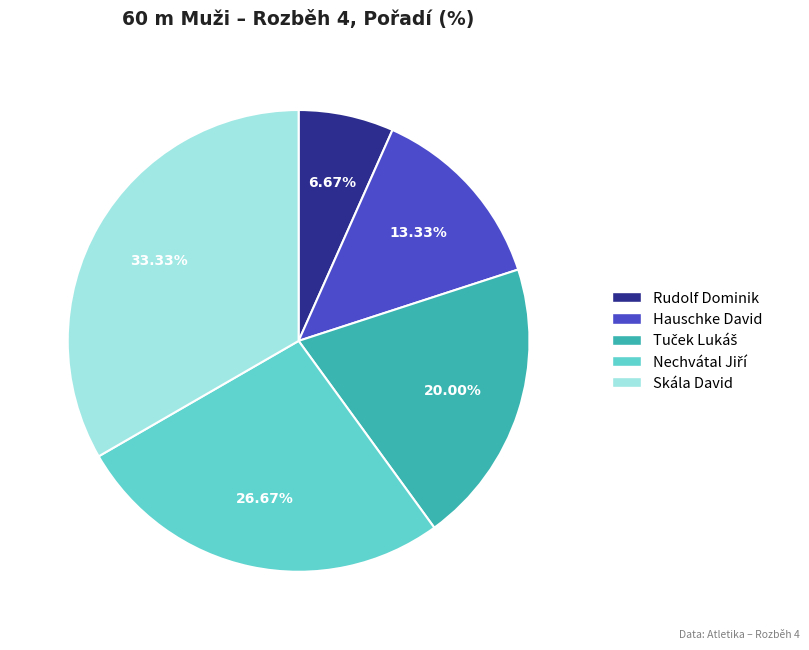

What percentage is NOT represented by Rudolf Dominik?

93.3%